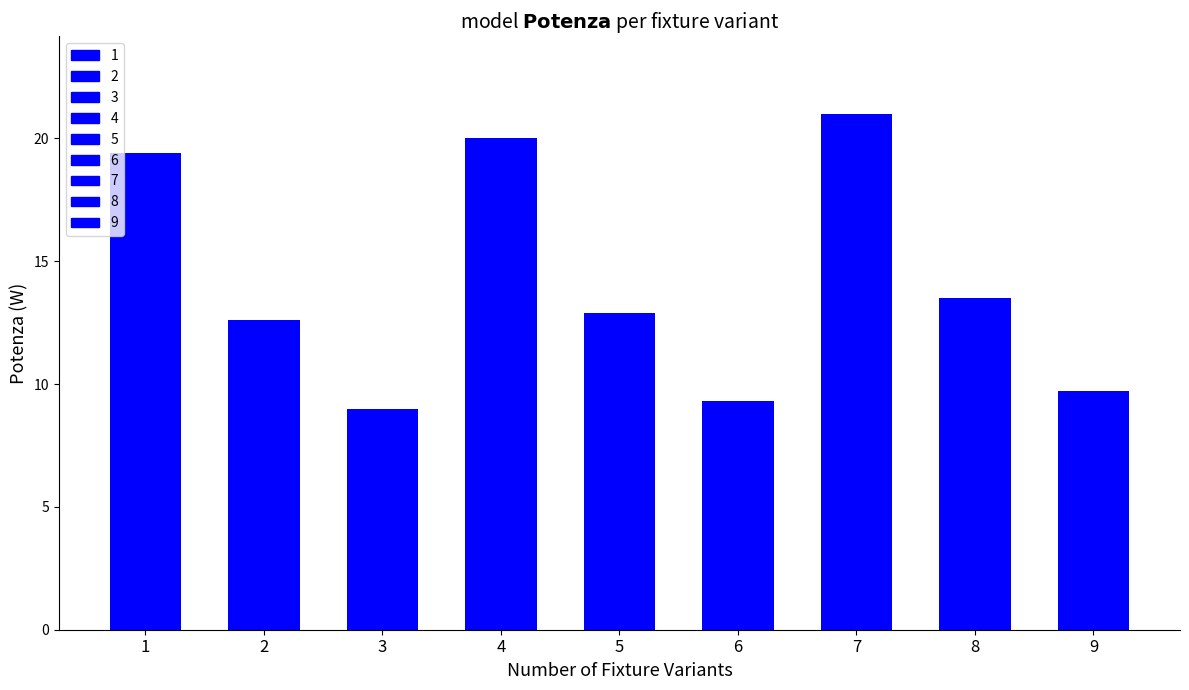

What value does the data have at 7?

21.0